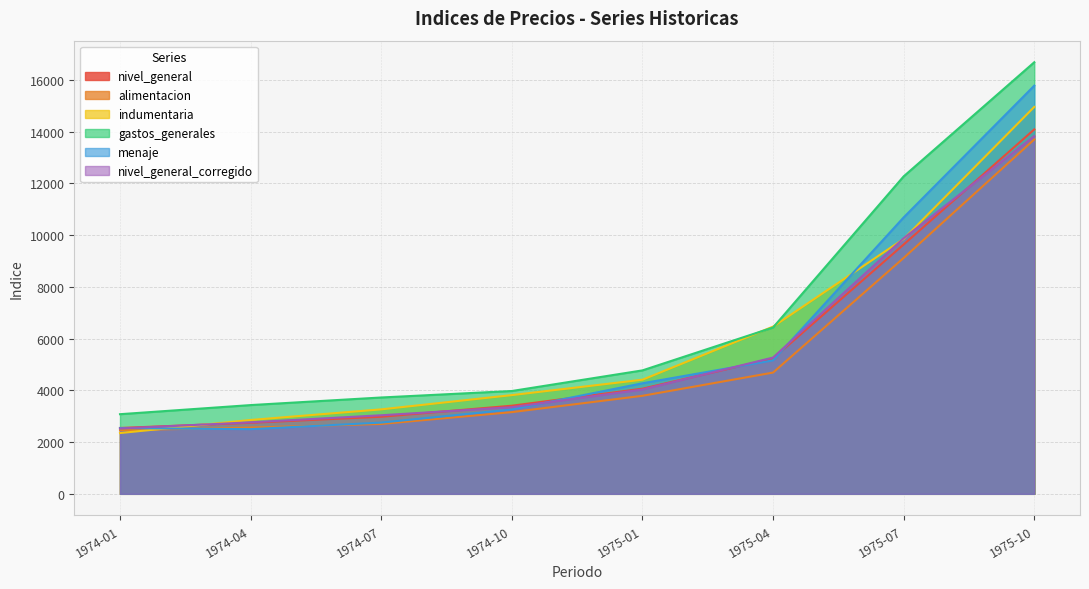

What is the sum of the nivel_general values at 1974-07 and 1974-01?

5525.7